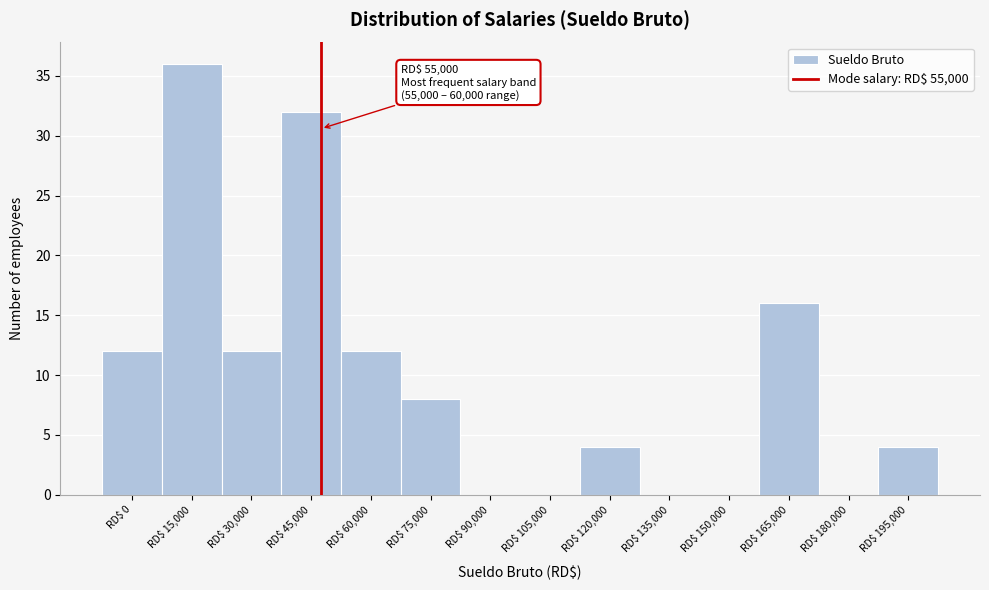

What is the sum of all values?

136